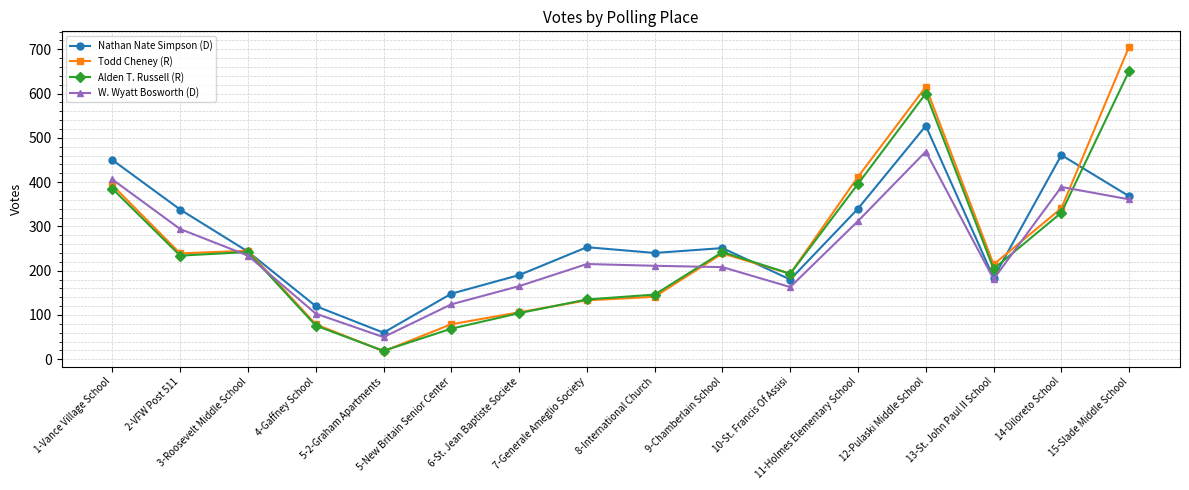

List the series in order of their peak value, lowest first.

W. Wyatt Bosworth (D), Nathan Nate Simpson (D), Alden T. Russell (R), Todd Cheney (R)